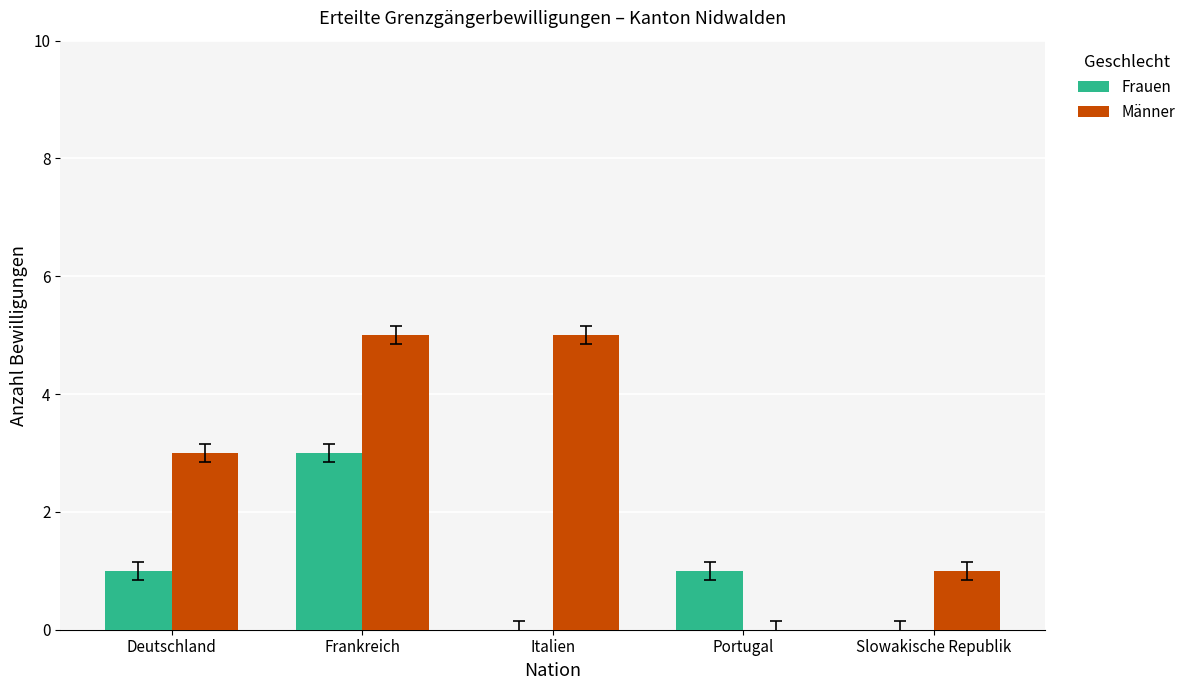

The value of Männer at Slowakische Republik is 0. True or false?

False